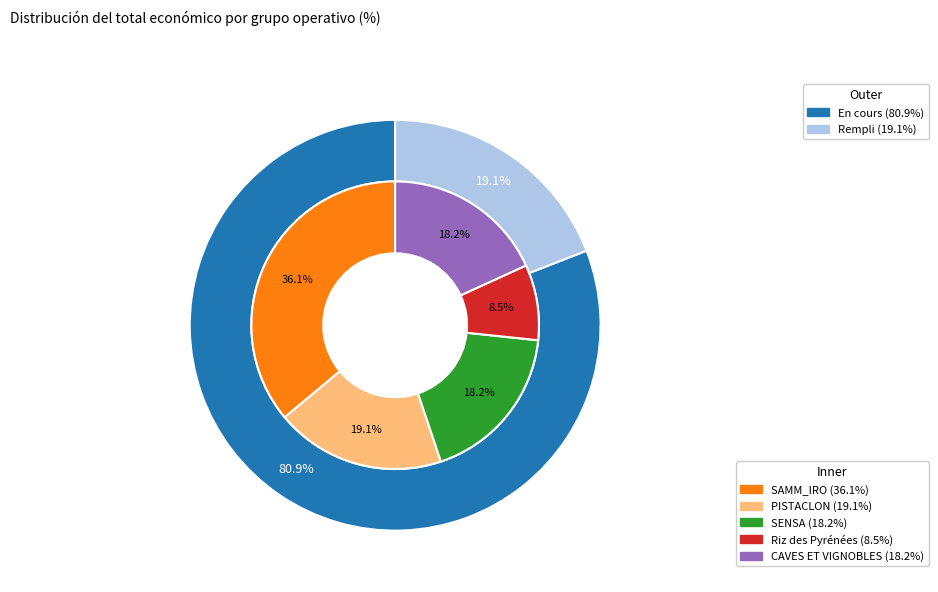

To the nearest percent, what is the average slice percentage?

20%